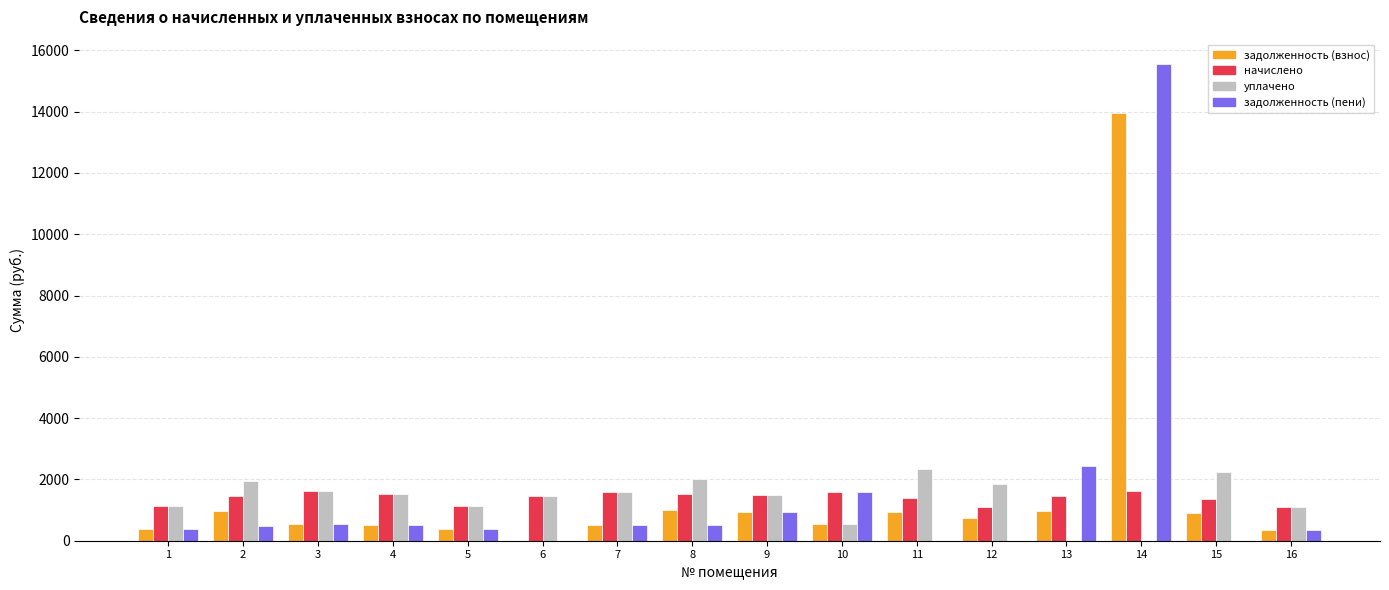

At which category is the sum across all series the highest?

14